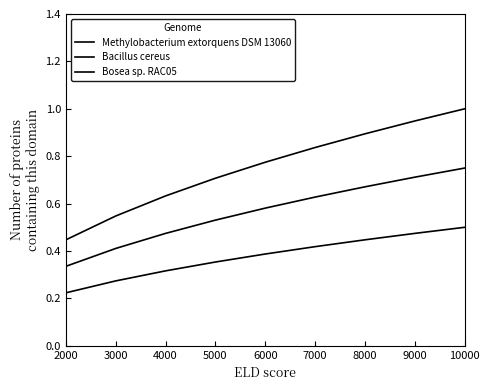

Does the chart have visible grid lines?

No